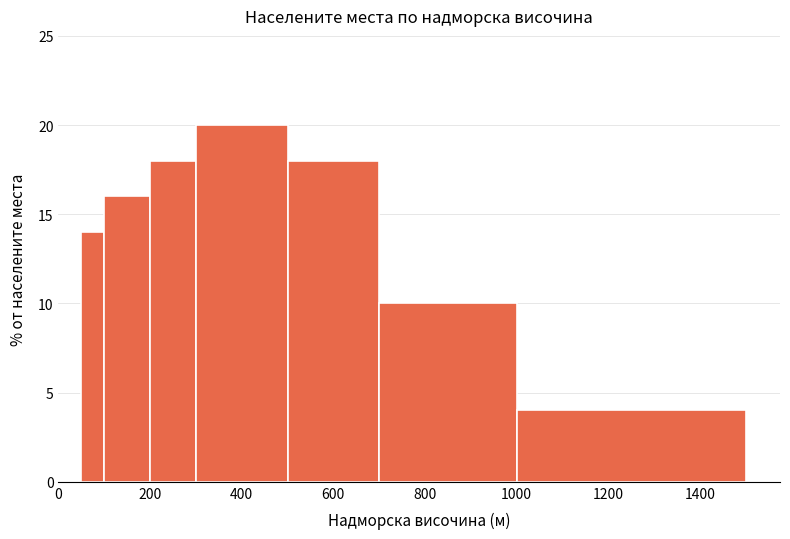

Around what value on the x-axis is the tallest bar? Give the approximate position of its centre, as read against the axis.

400